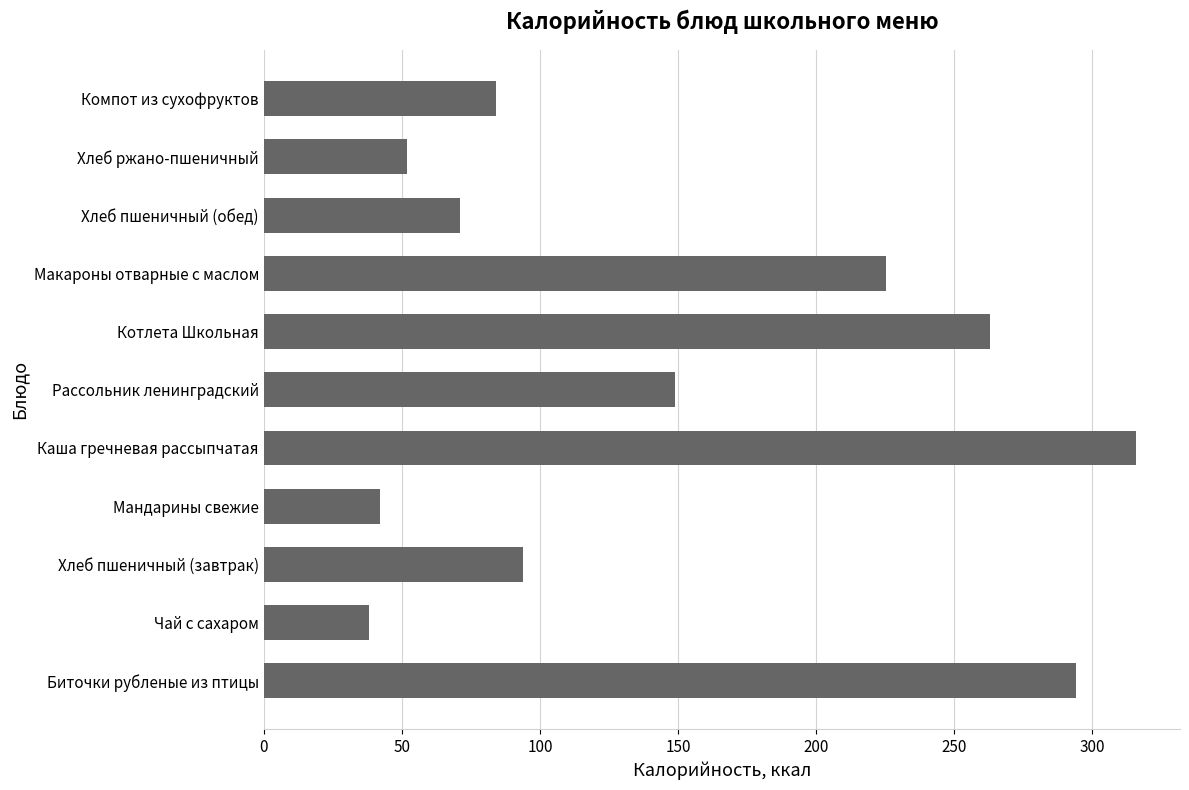

How many categories are shown in the chart?

11